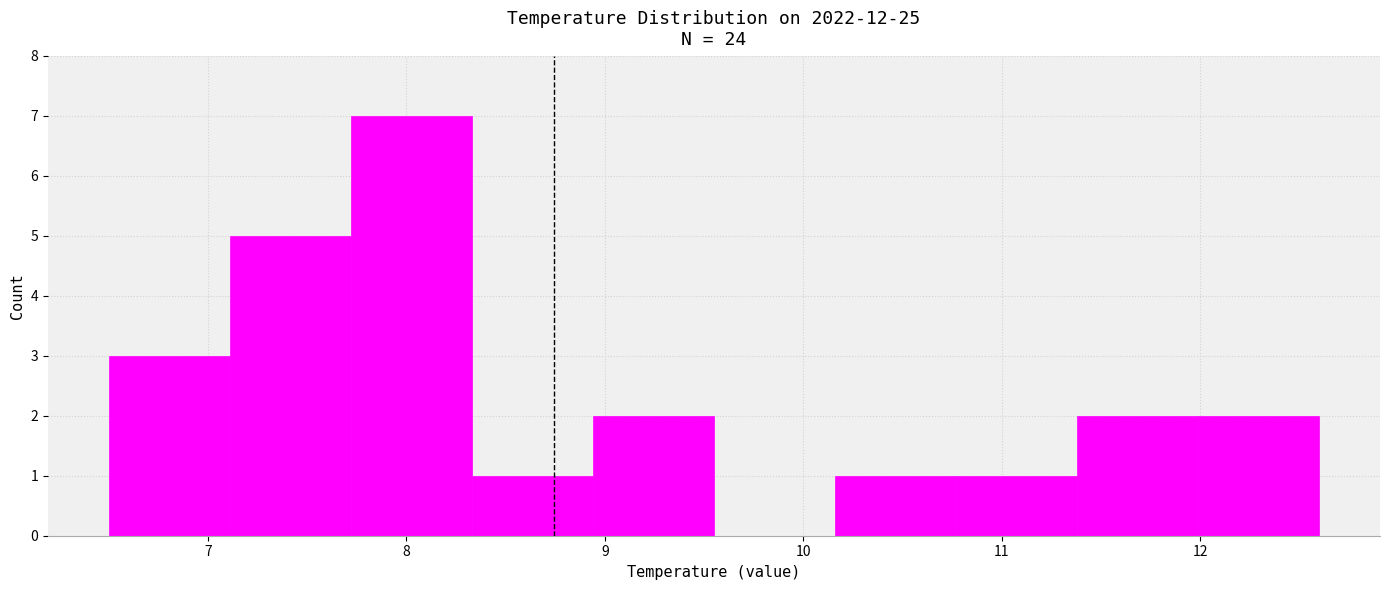

Reading left to right, transcribe this chart: for each bar, give the range it covers on the x-axis and its height. Neither the bar edges nor the heights are printed on the chart, so give them approximately, as read against the axes.

6.50 to 7.11: 3
7.11 to 7.72: 5
7.72 to 8.33: 7
8.33 to 8.94: 1
8.94 to 9.55: 2
9.55 to 10.16: 0
10.16 to 10.77: 1
10.77 to 11.38: 1
11.38 to 11.99: 2
11.99 to 12.60: 2